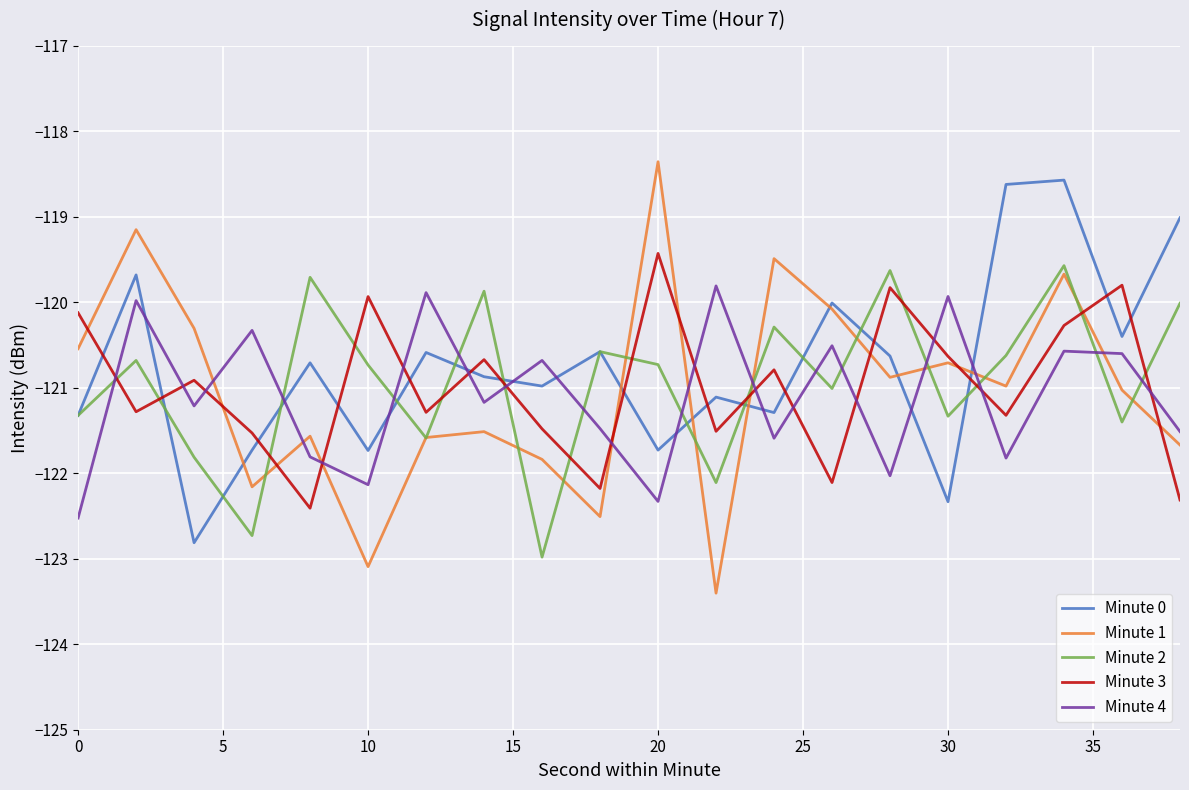

Does the chart display data point markers on the line(s)?

No